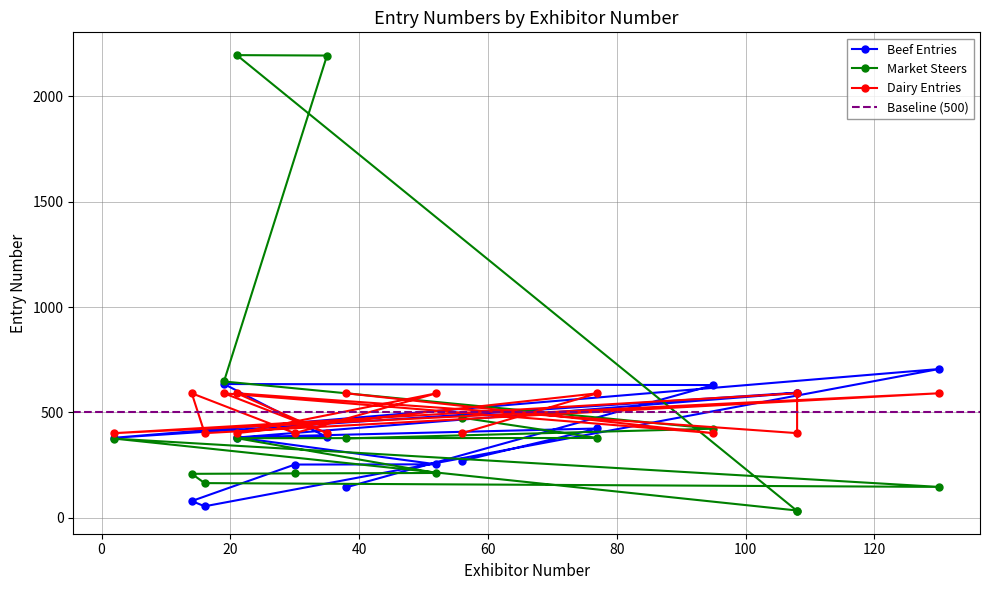

Rank the series by their maximum value, from lowest to highest.

Dairy Entries, Beef Entries, Market Steers